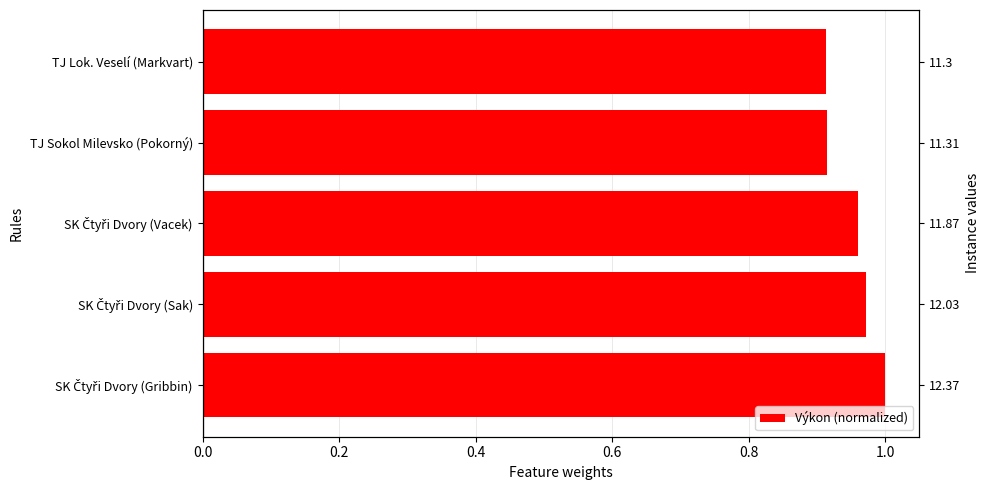

What is the average value?

1.0